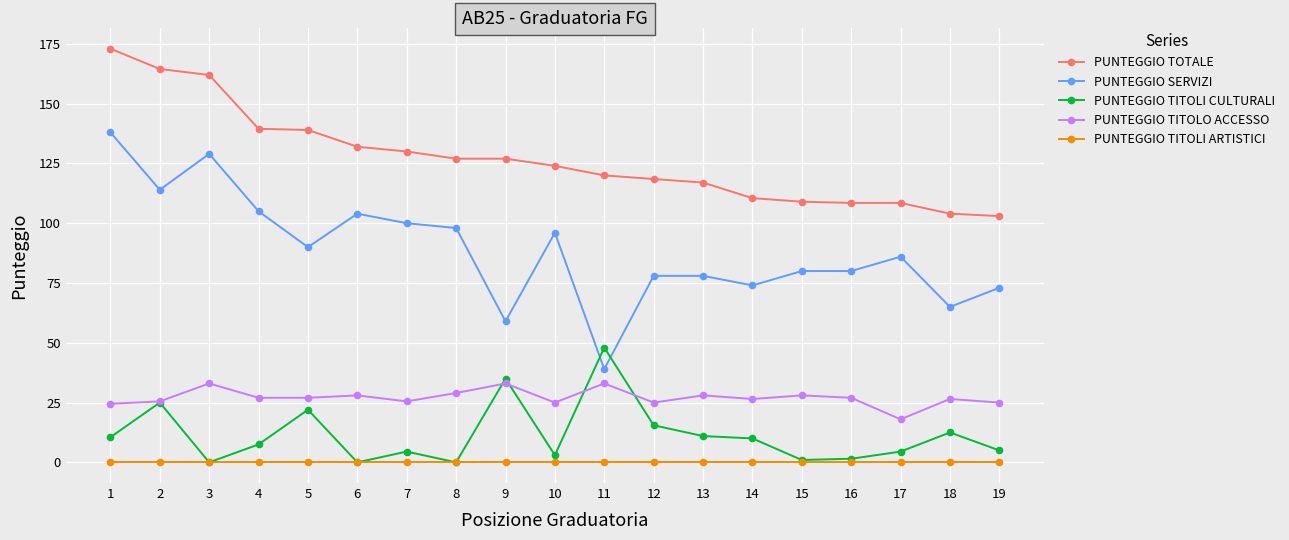

What is the difference between the second highest and second lowest values in the PUNTEGGIO TOTALE series?

60.5